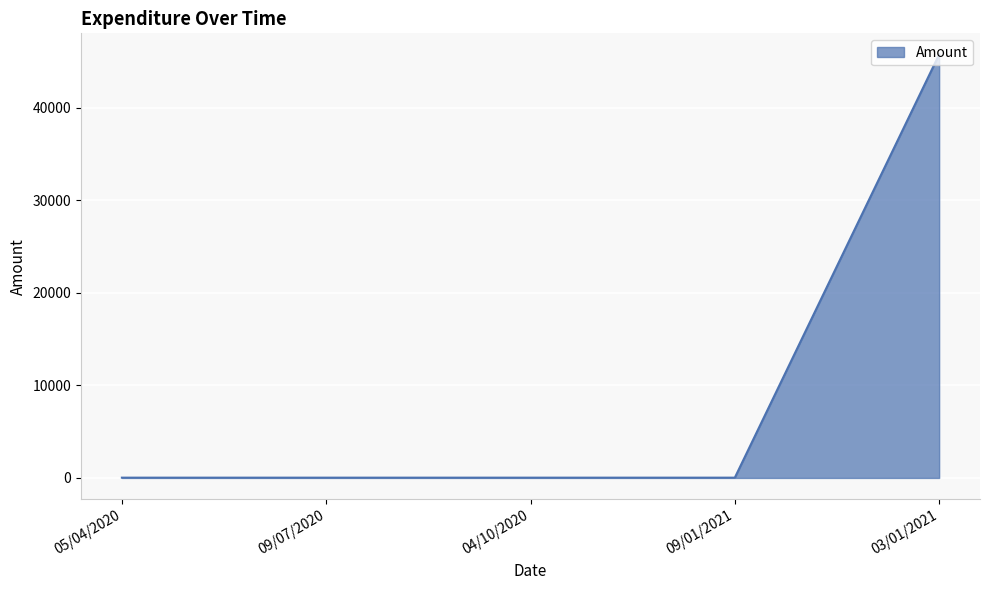

What is the greatest value displayed?

45730.0